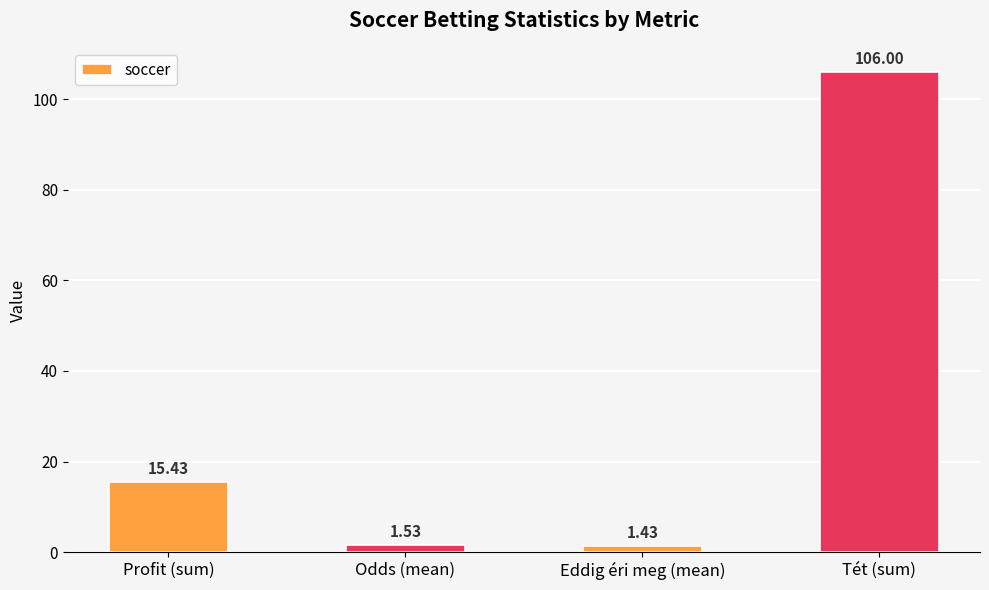

At which label does the data first exceed 15?

Profit (sum)